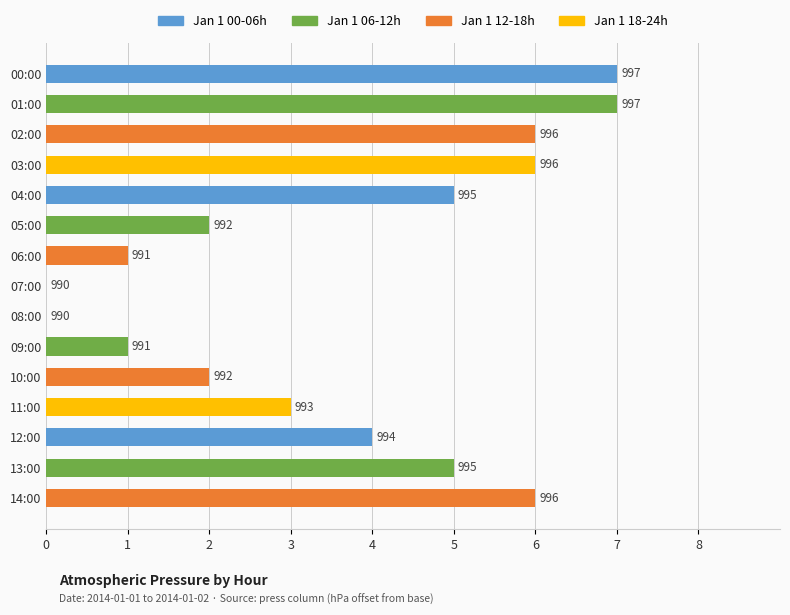

Are the bars horizontal?

Yes